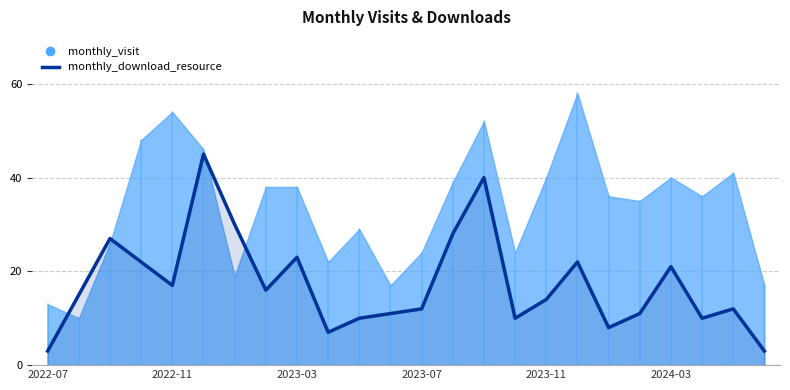

How many interior local valleys (lower than both neighbors) does the data have?

6